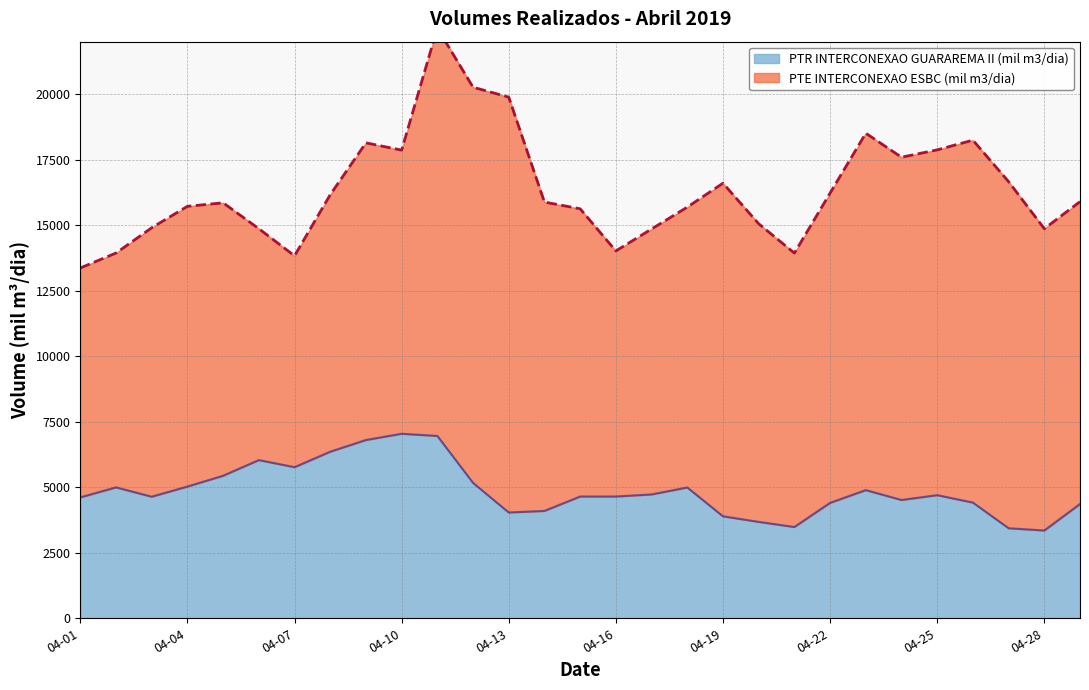

What is the lowest value of the PTR INTERCONEXAO GUARAREMA II (mil m3/dia) series?

3348.7